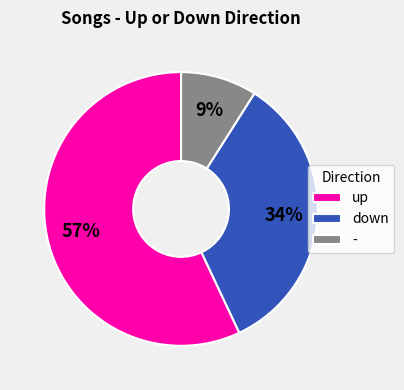

True or false: - accounts for 9% of the total.

True